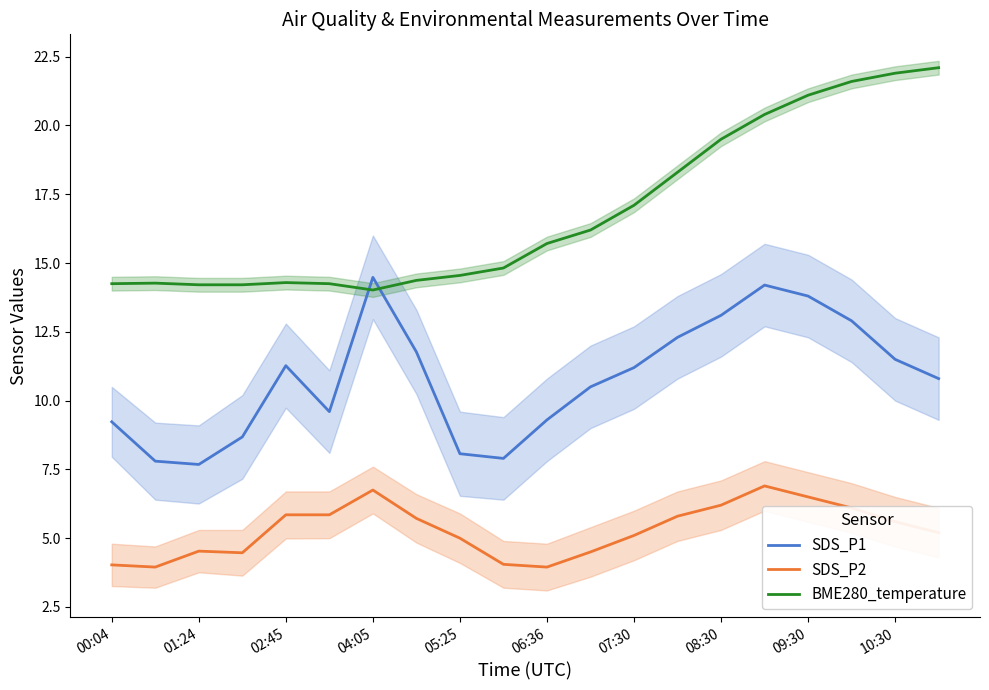

Which series has the largest total across all categories?

BME280_temperature